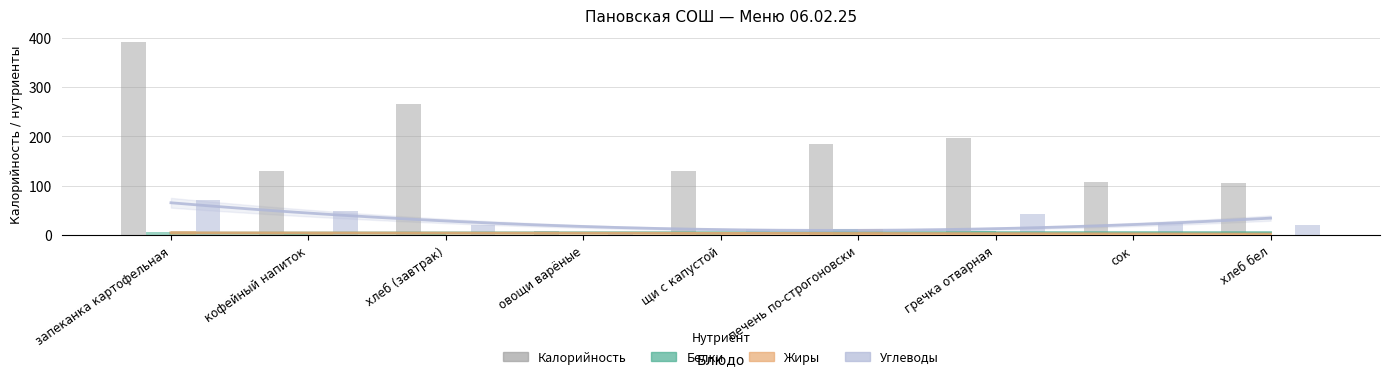

Is it true that Калорийность equals 135 at гречка отварная?

False